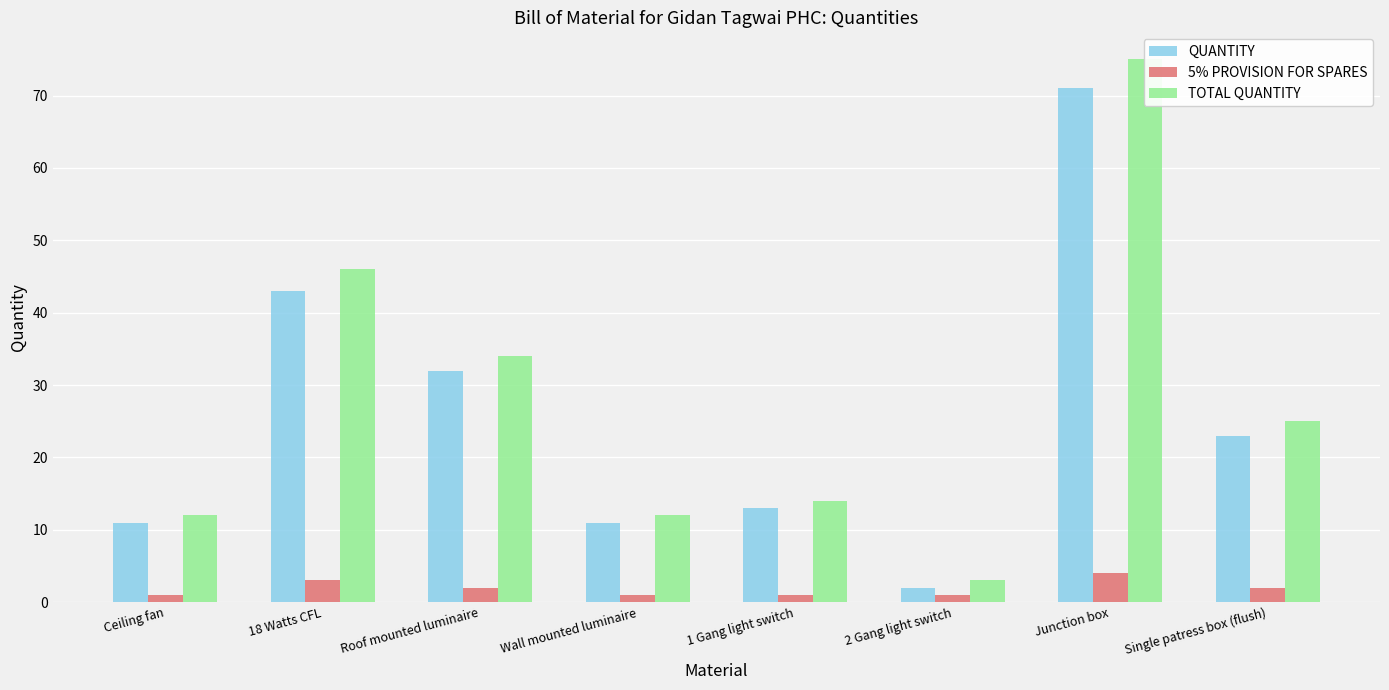

At which category is the sum across all series the highest?

Junction box